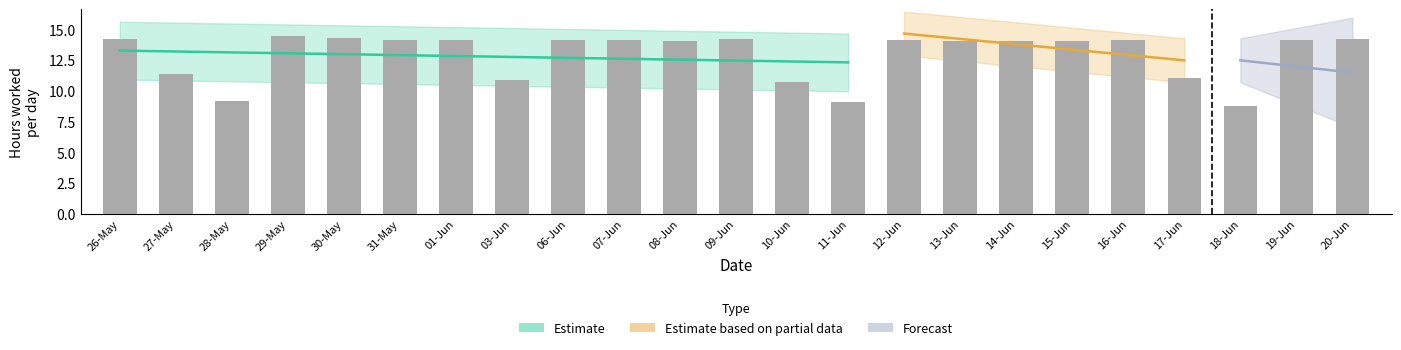

Are the bars horizontal?

No